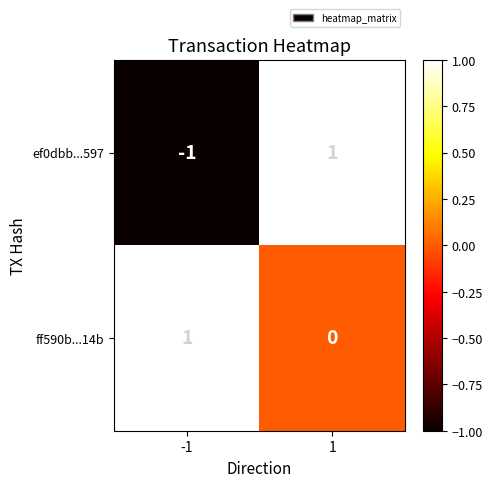

Which series has the largest total across all categories?

ff590b...14b